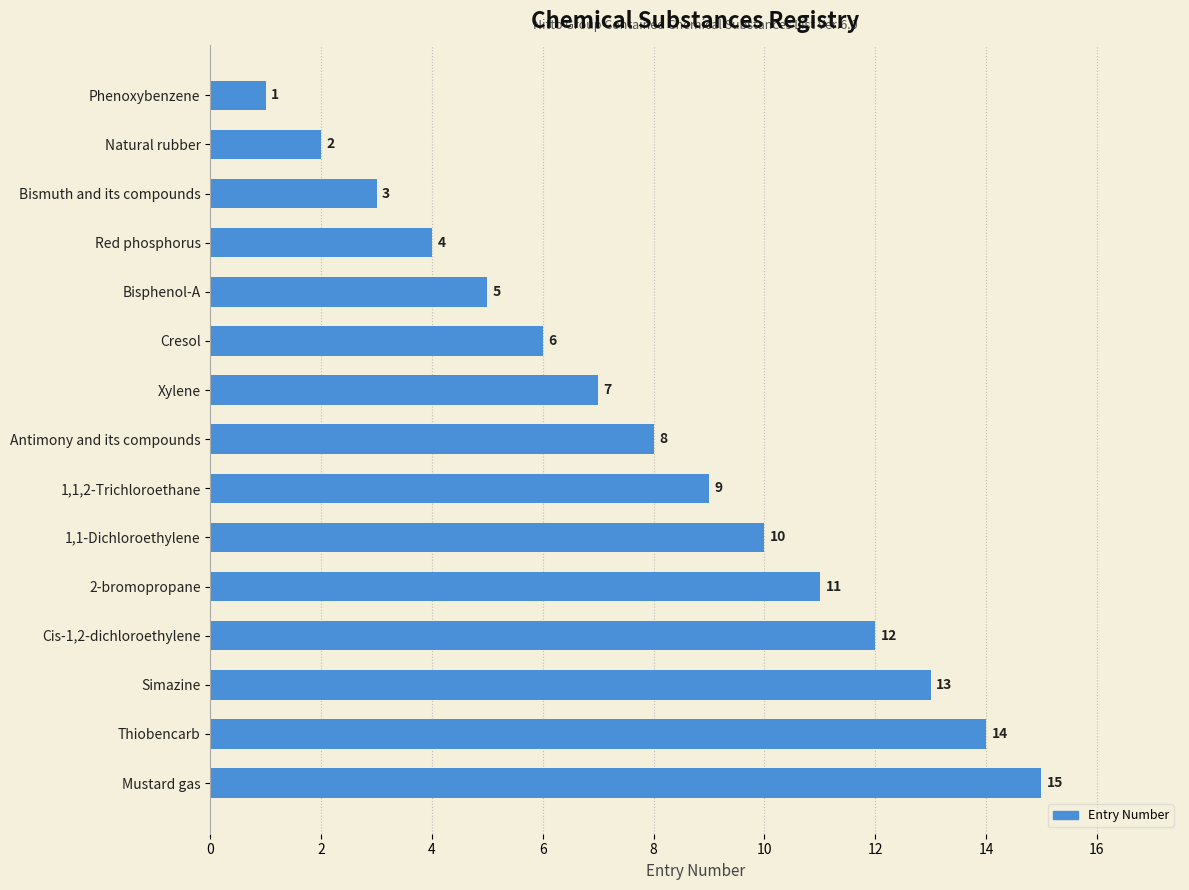

The value at Bismuth and its compounds is 1. True or false?

False